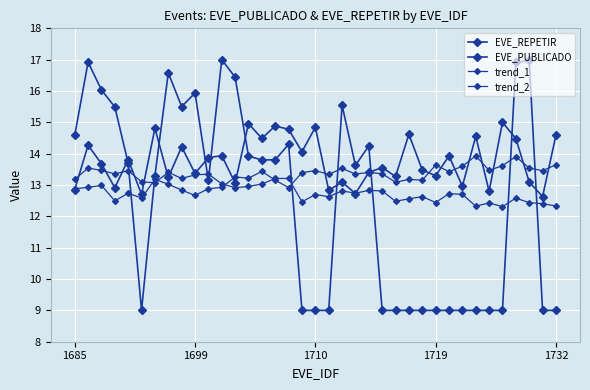

List the series in order of their peak value, lowest first.

trend_2, trend_1, EVE_PUBLICADO, EVE_REPETIR